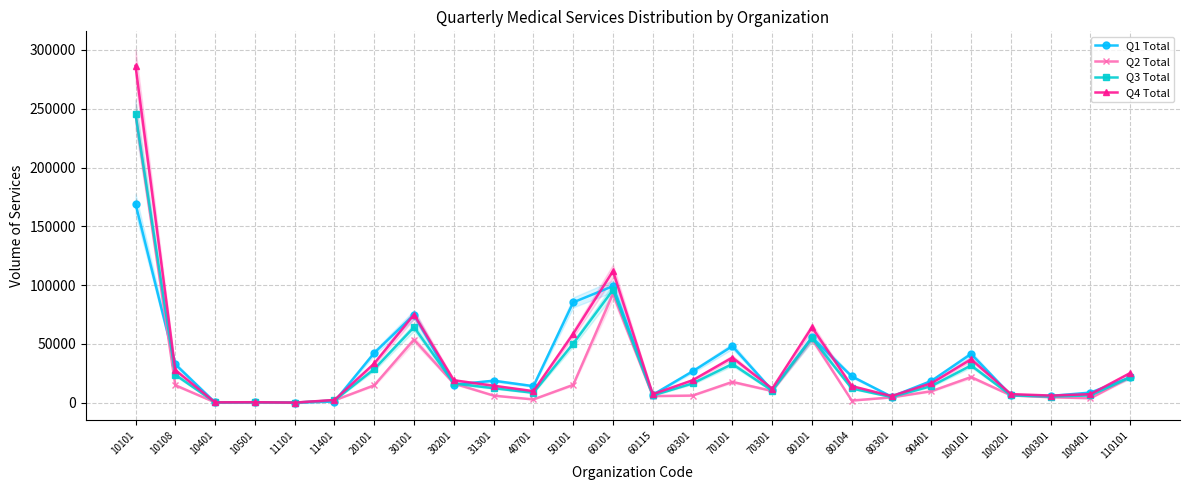

After their last crossing, which series has the higher values: Q3 Total or Q1 Total?

Q3 Total